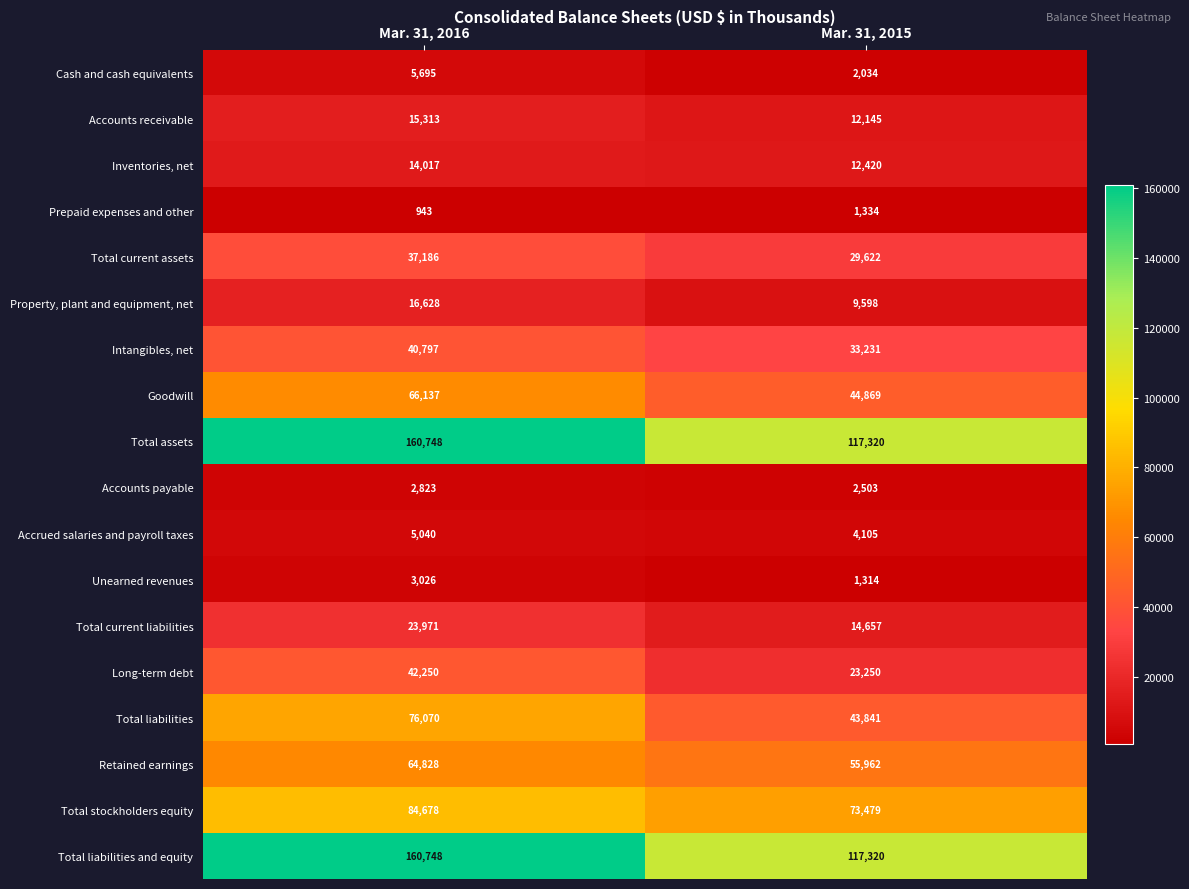

The value of Total current liabilities at Mar. 31, 2015 is 25118. True or false?

False